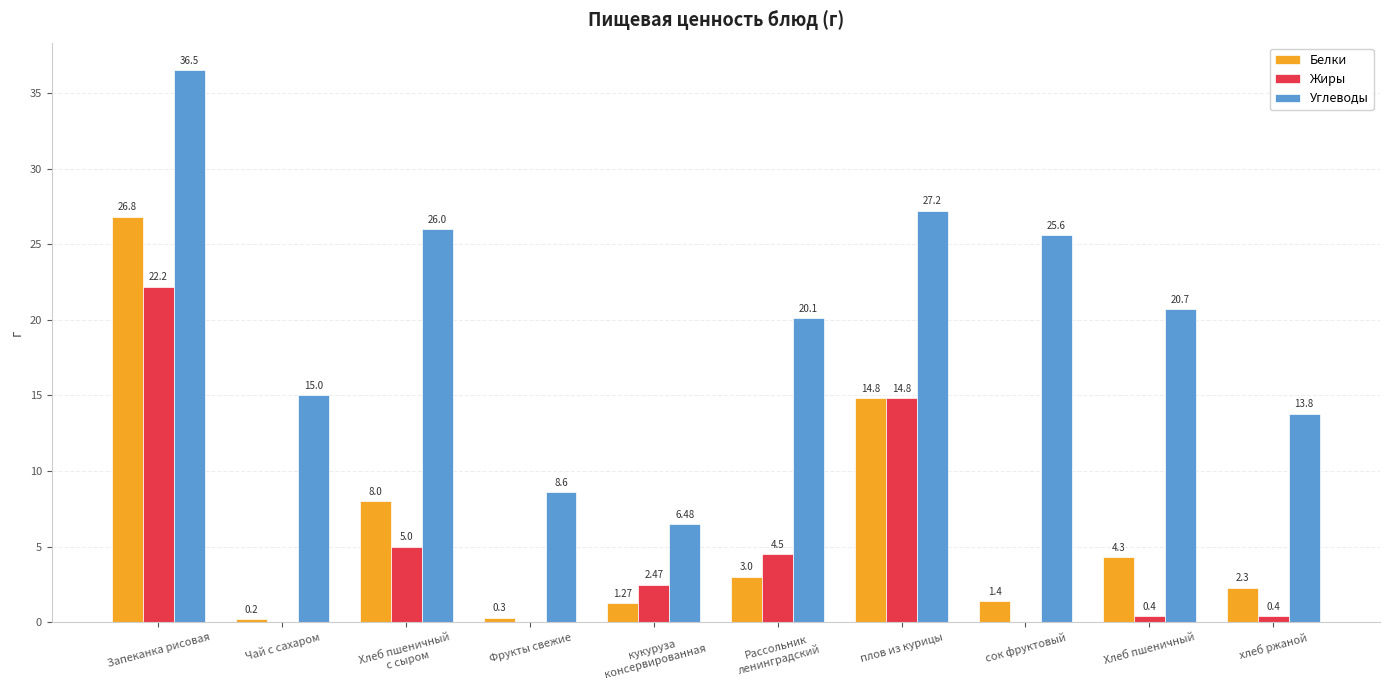

Is the value of Белки at Чай с сахаром greater than the value of Жиры at хлеб ржаной?

No